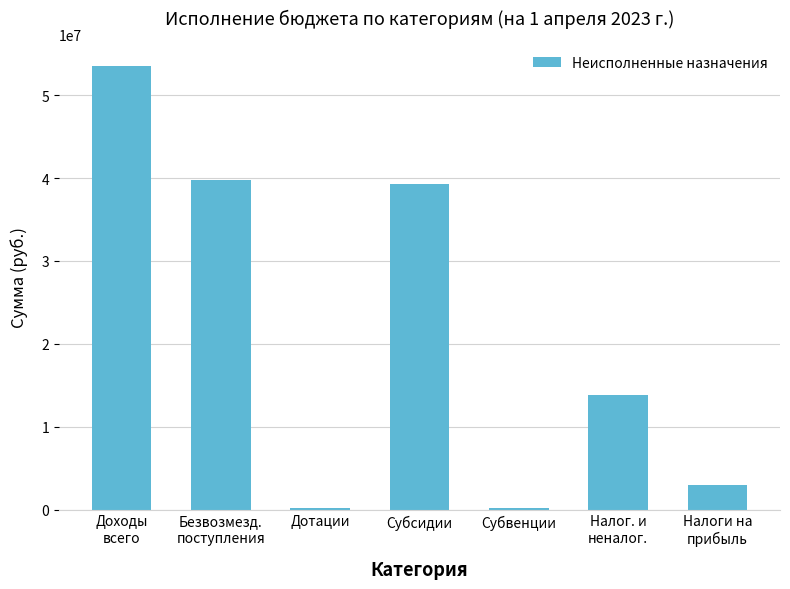

Approximately how many times larger is the value at Безвозмезд.
поступления compared to Субсидии?

1.0